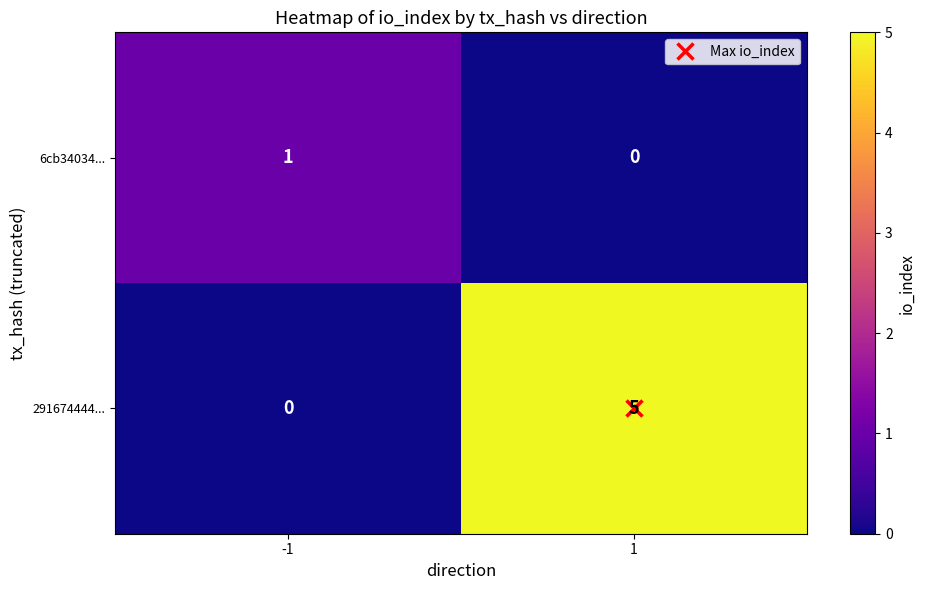

What is the spread (max minus min) of values at -1?

1